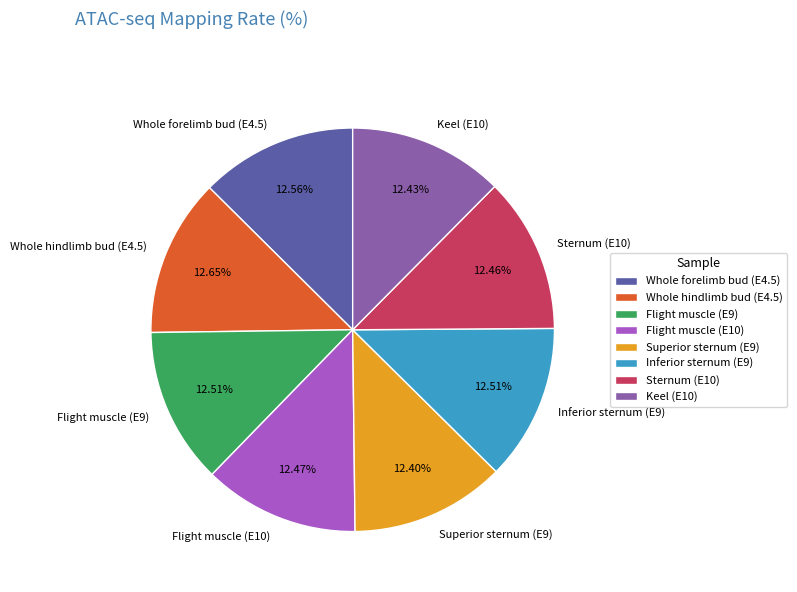

What portion of the pie excludes Superior sternum (E9)?

87.6%